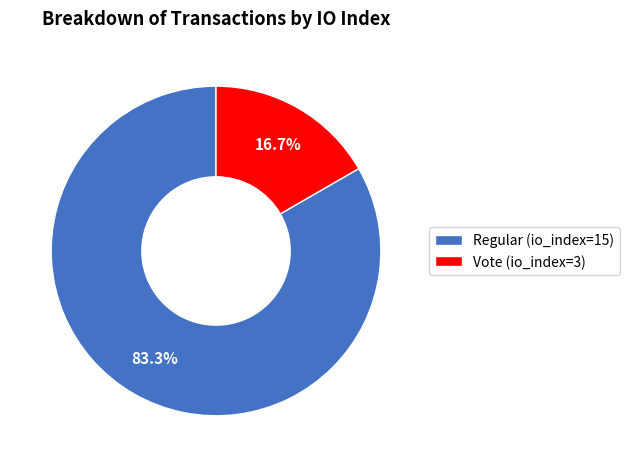

Which has a higher value, Regular (io_index=15) or Vote (io_index=3)?

Regular (io_index=15)